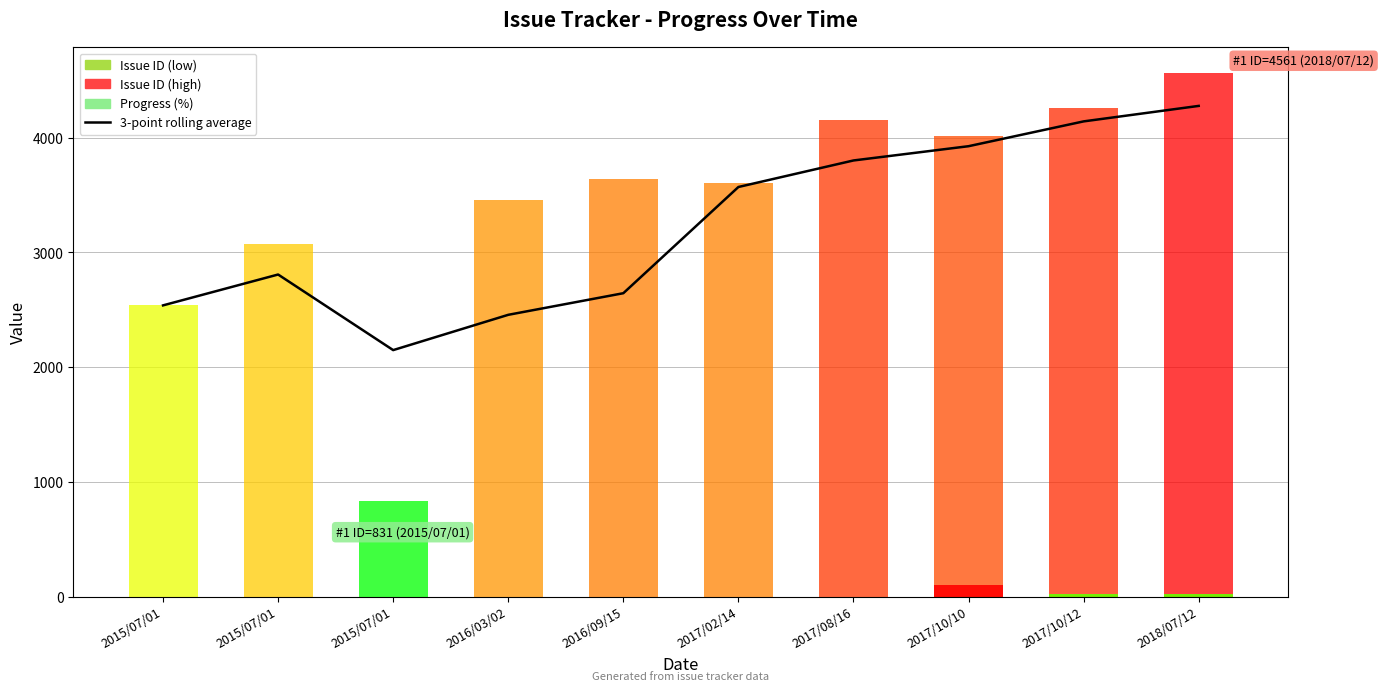

Approximately how many times larger is the value at 2016/03/02 compared to 2018/07/12?

0.6